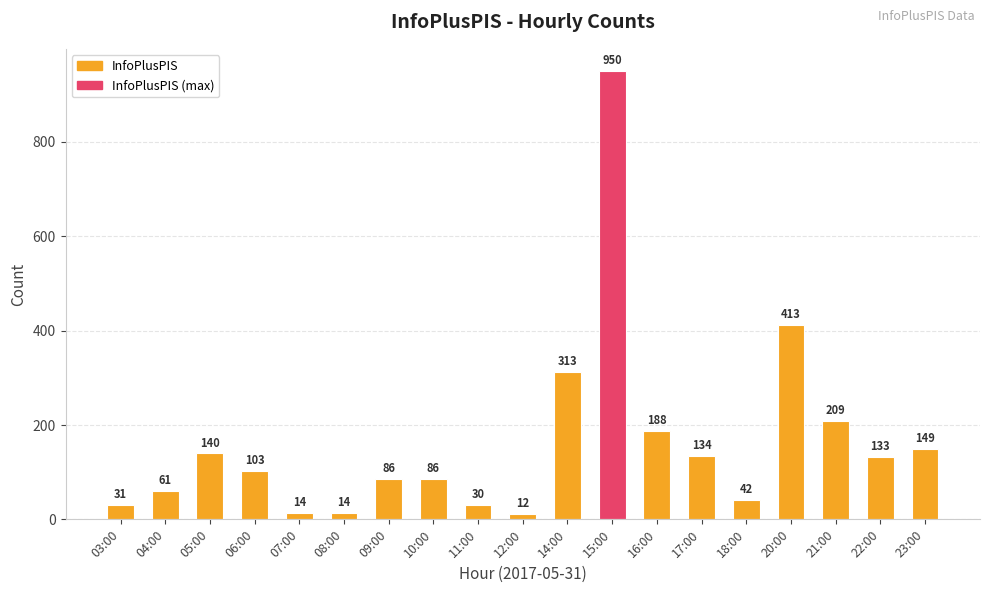

What is the difference between the second highest and minimum values?

401